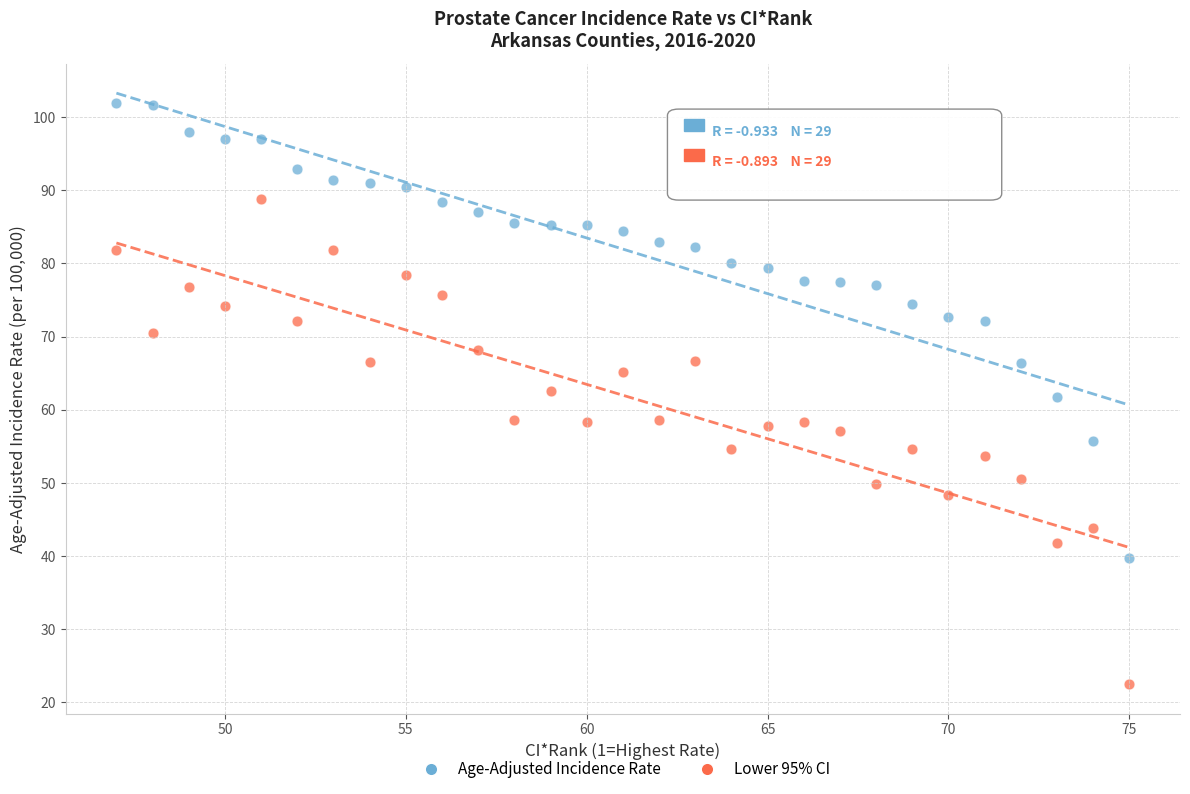

What are all the series names shown in the legend?

Age-Adjusted Incidence Rate, Lower 95% CI